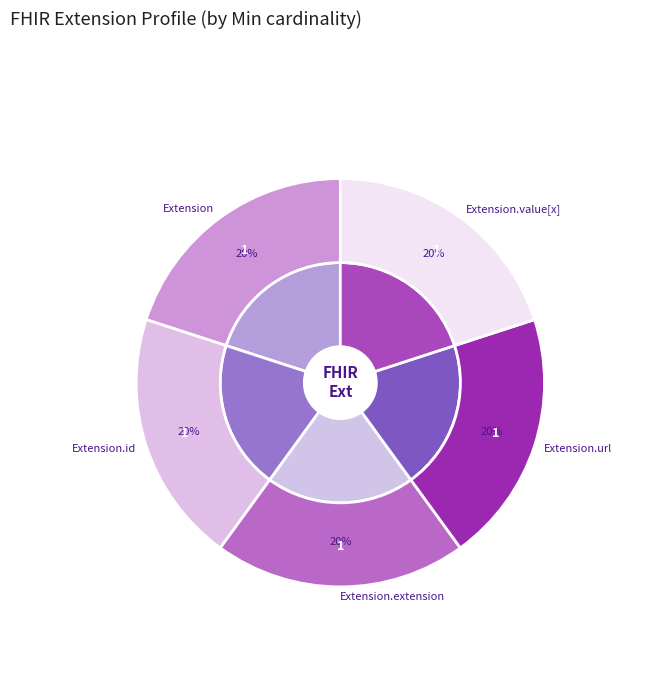

Count the number of slices in the pie.

5